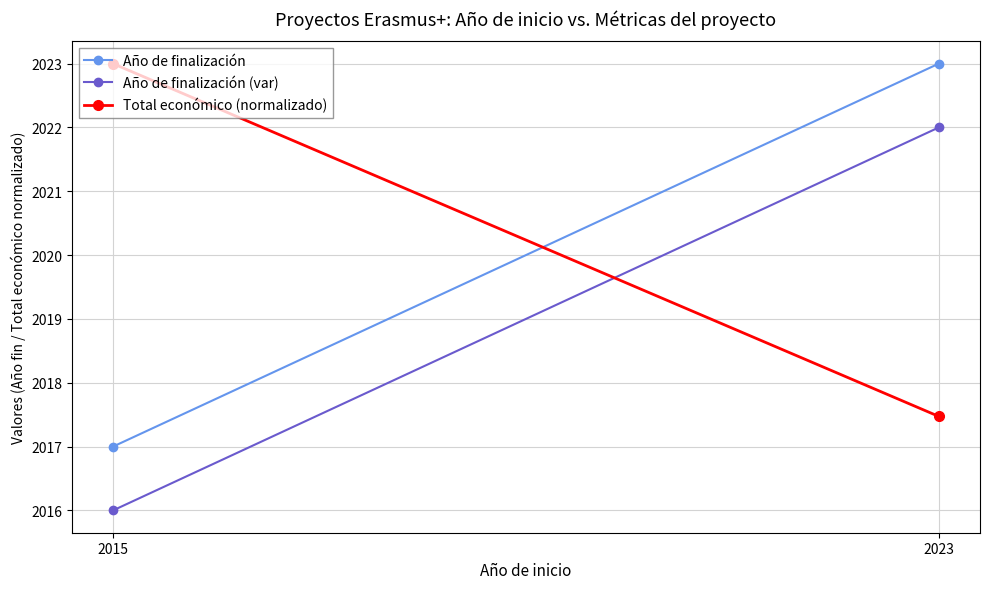

What is the approximate value of Año de finalización at 2023?

2023.0